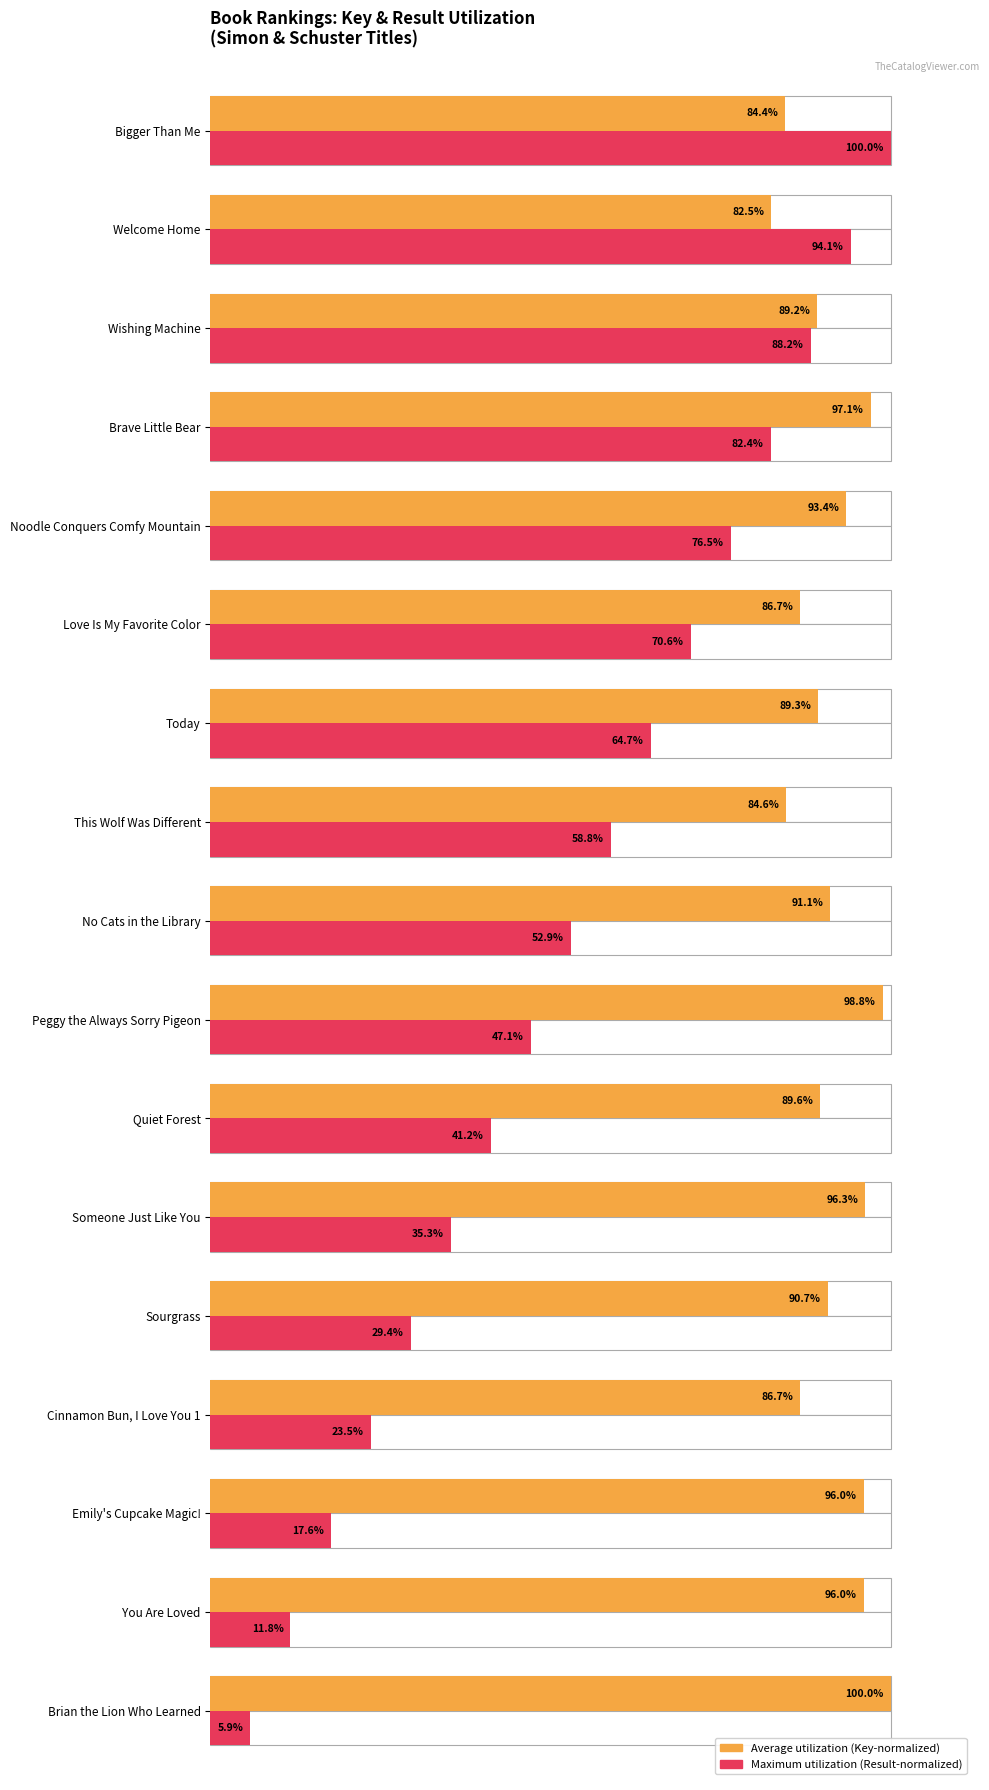

What is the greatest value displayed?

1.0